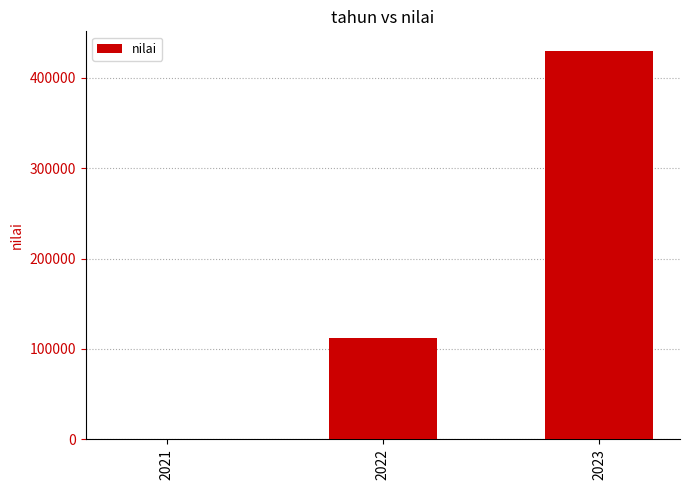

At which label is the value closest to 215063?

2022